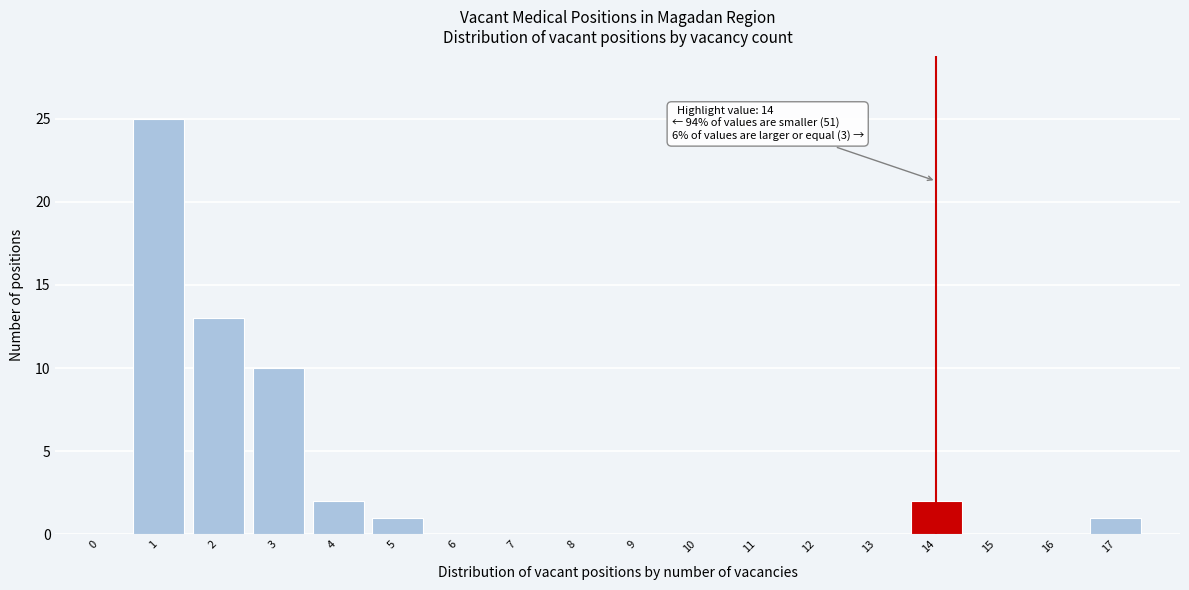

Reading left to right, transcribe all the data shown in this chart.

0=0	1=25	2=13	3=10	4=2	5=1	6=0	7=0	8=0	9=0	10=0	11=0	12=0	13=0	14=2	15=0	16=0	17=1